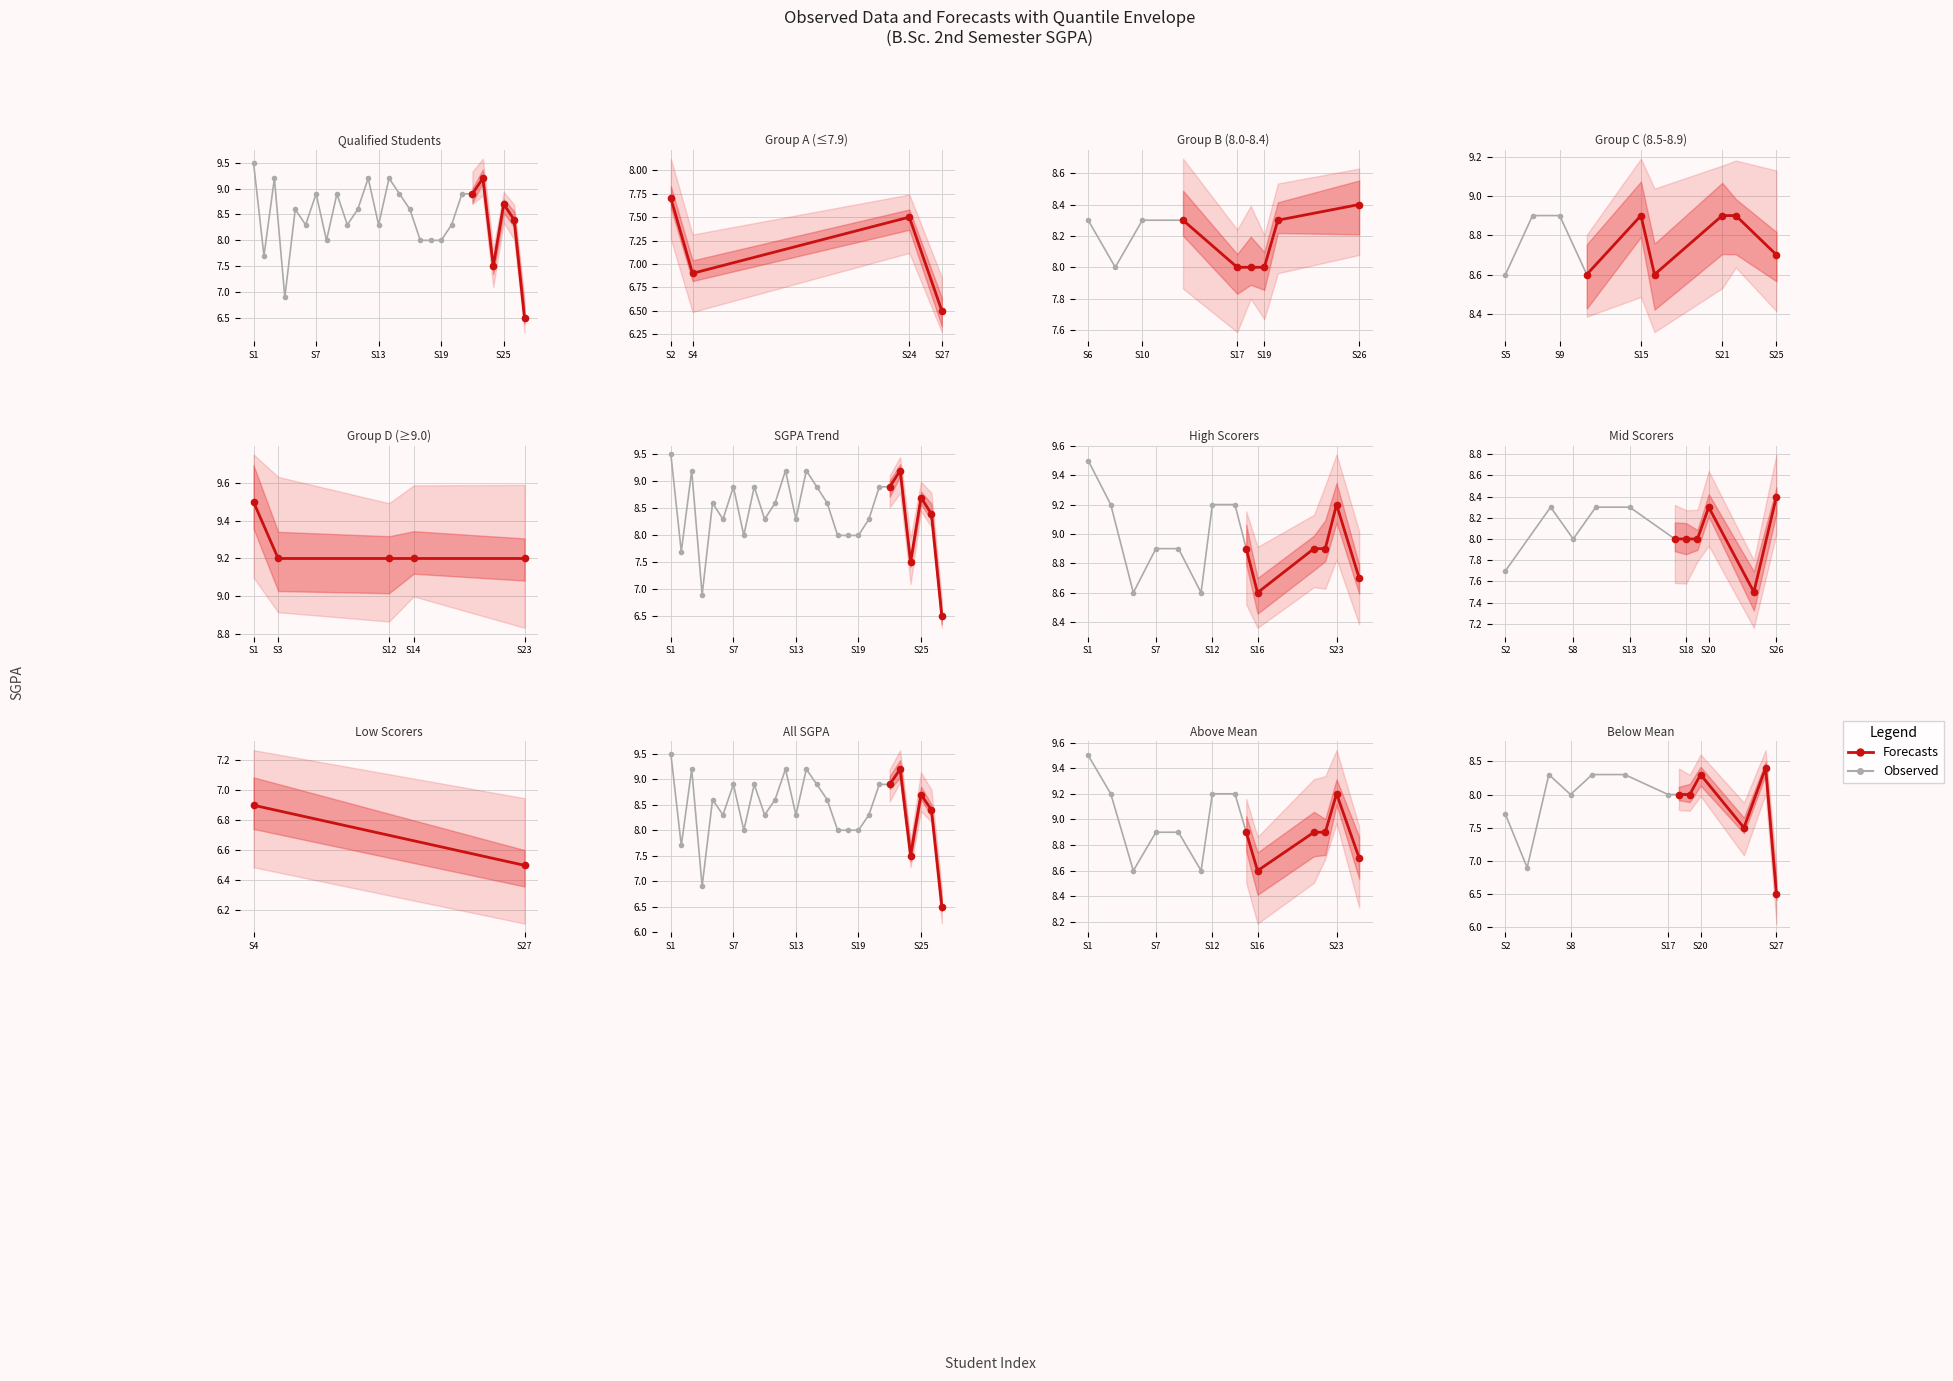

The value at DEBI GHOSH is 12.6. True or false?

False